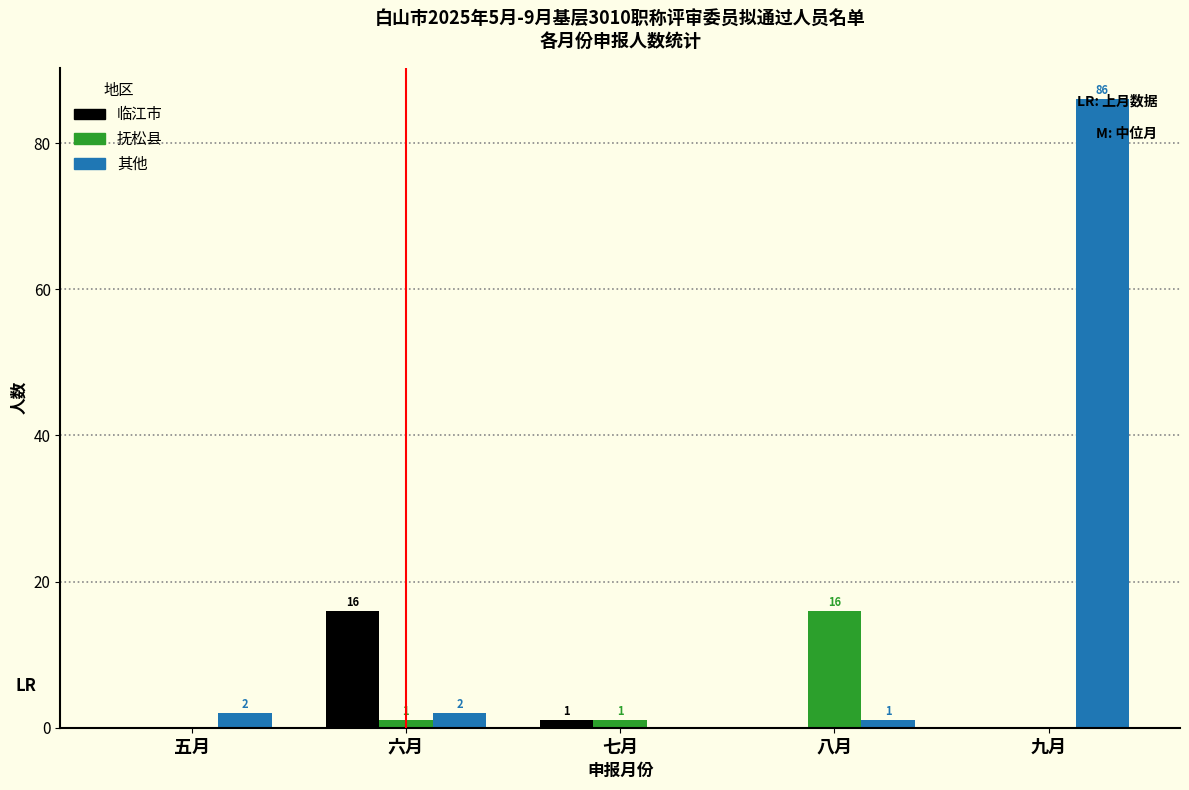

Reading left to right, transcribe all the data shown in this chart.

临江市: 五月=0	六月=16	七月=1	八月=0	九月=0
抚松县: 五月=0	六月=1	七月=1	八月=16	九月=0
其他: 五月=2	六月=2	七月=0	八月=1	九月=86